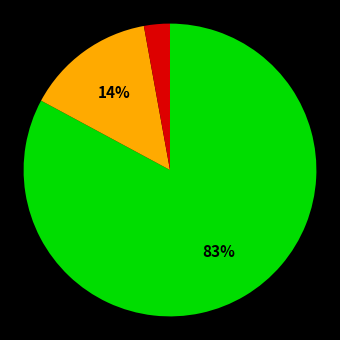

To the nearest percent, what is the average slice percentage?

33%